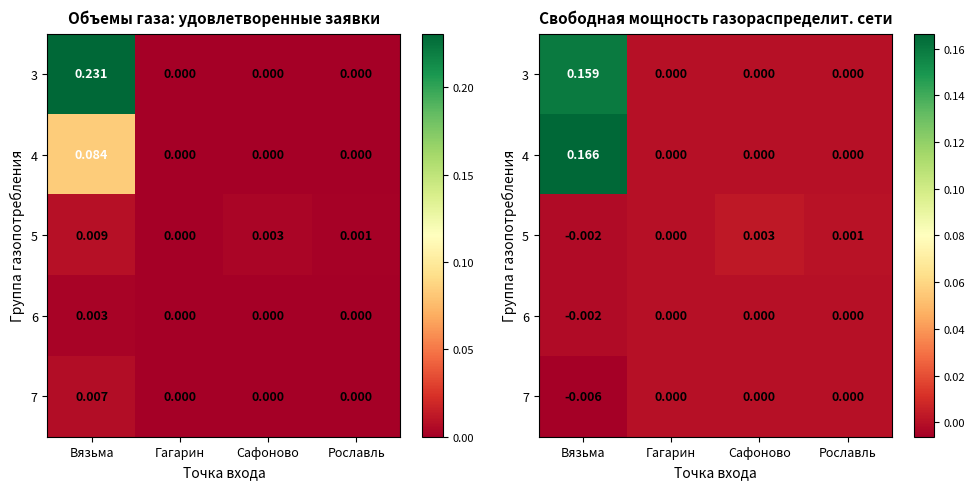

Is it true that 3 equals 0.0 at Рославль?

True